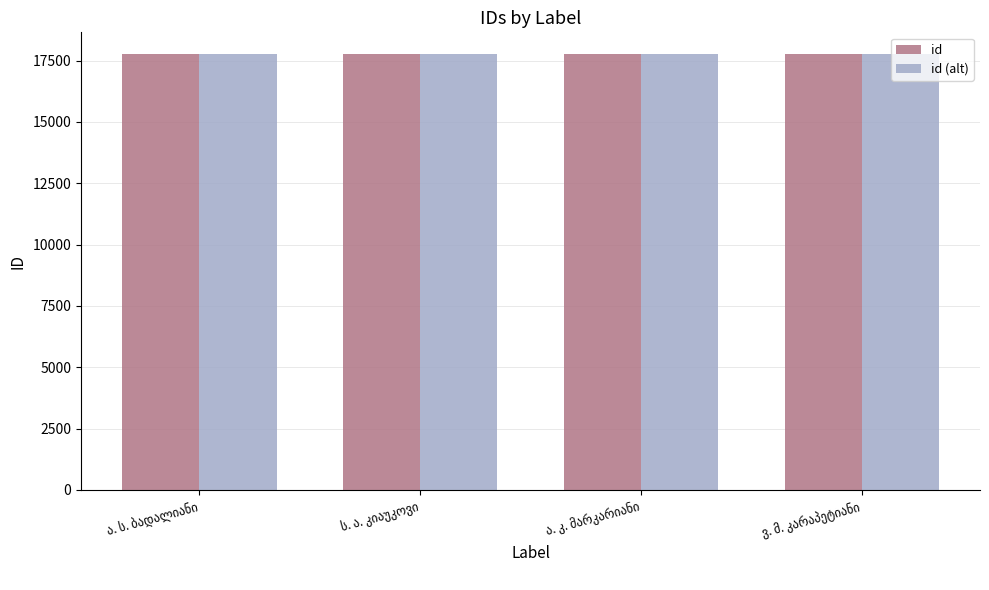

How many distinct data groups are displayed?

2